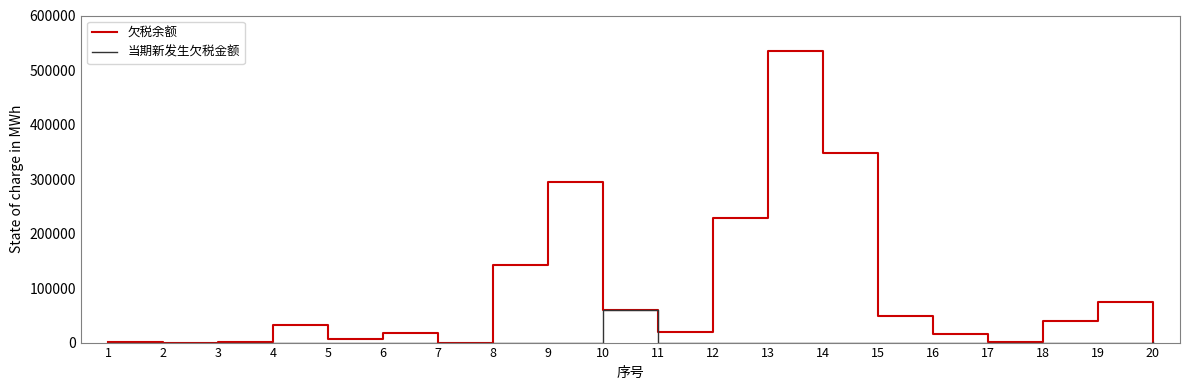

Which series has the widest spread of values?

欠税余额